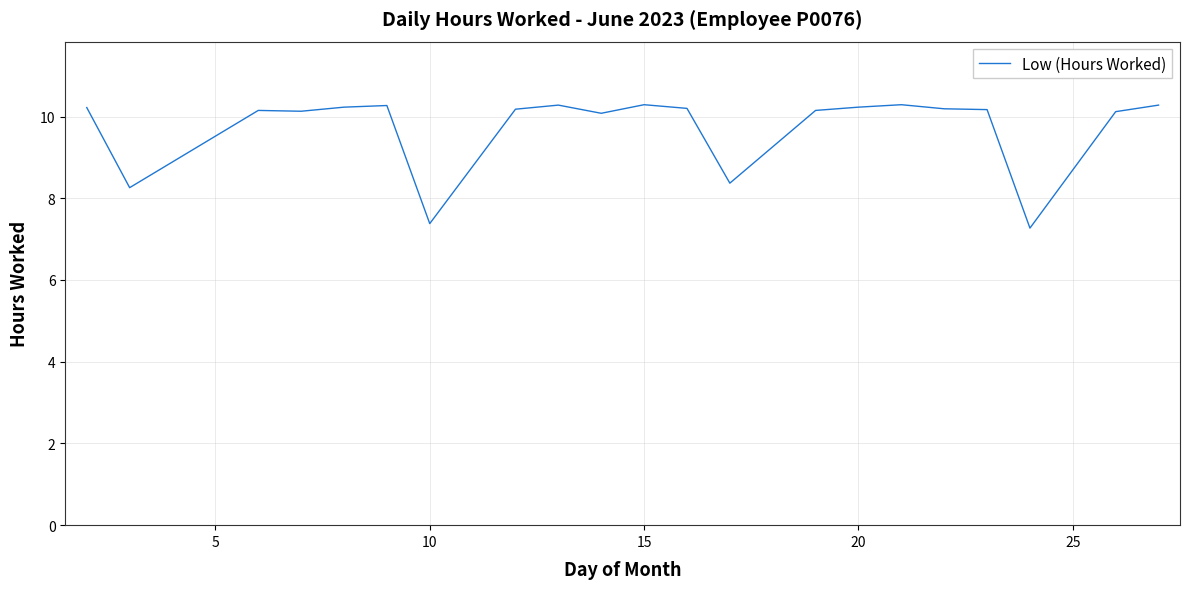

What is the minimum value shown in the chart?

7.3